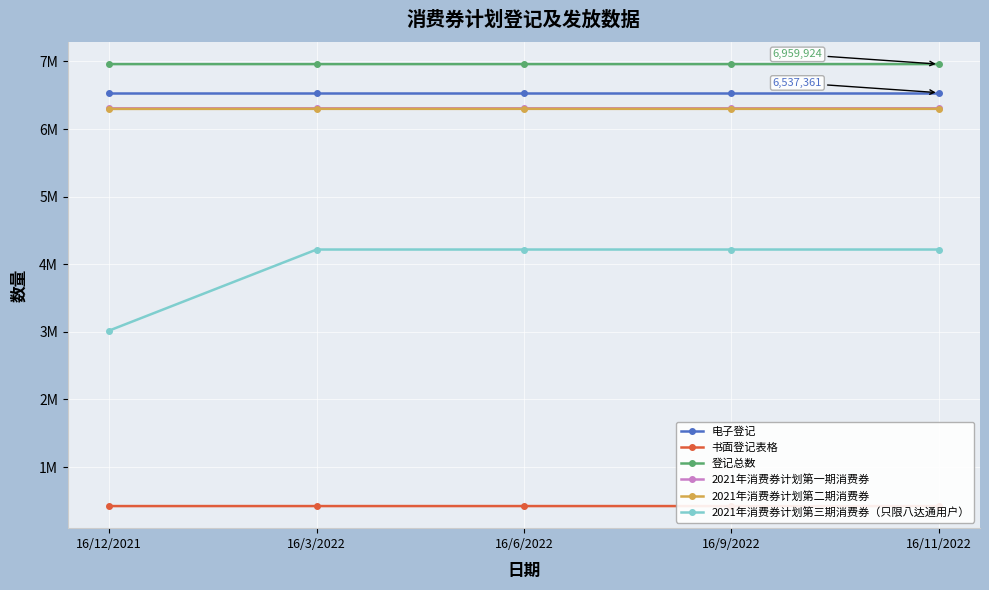

True or false: 登记总数 has a value of 6959924 at 16/11/2022.

True